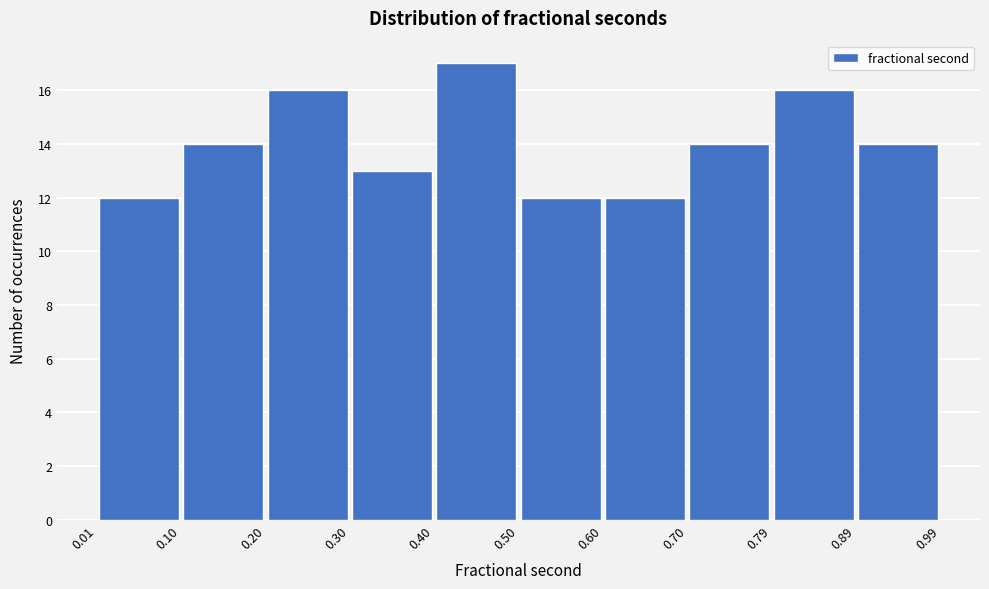

Over which range of the x-axis is the bar tallest?

0.40 to 0.50